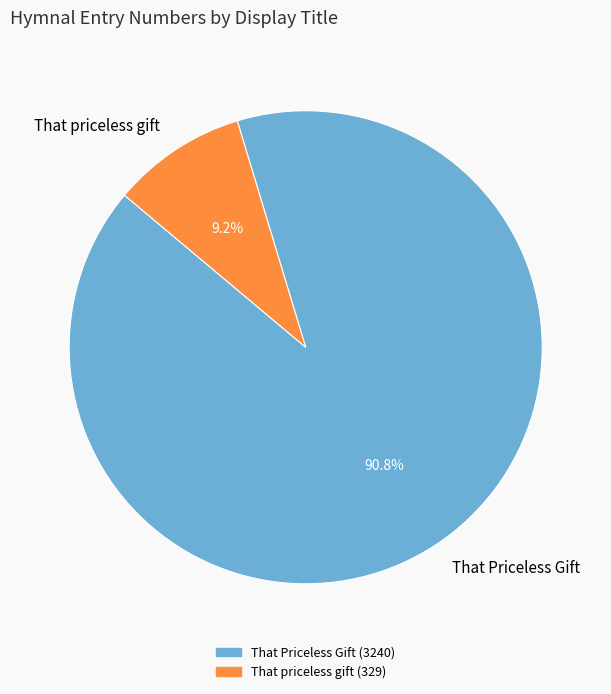

The That priceless gift slice represents 1% of the pie. True or false?

False